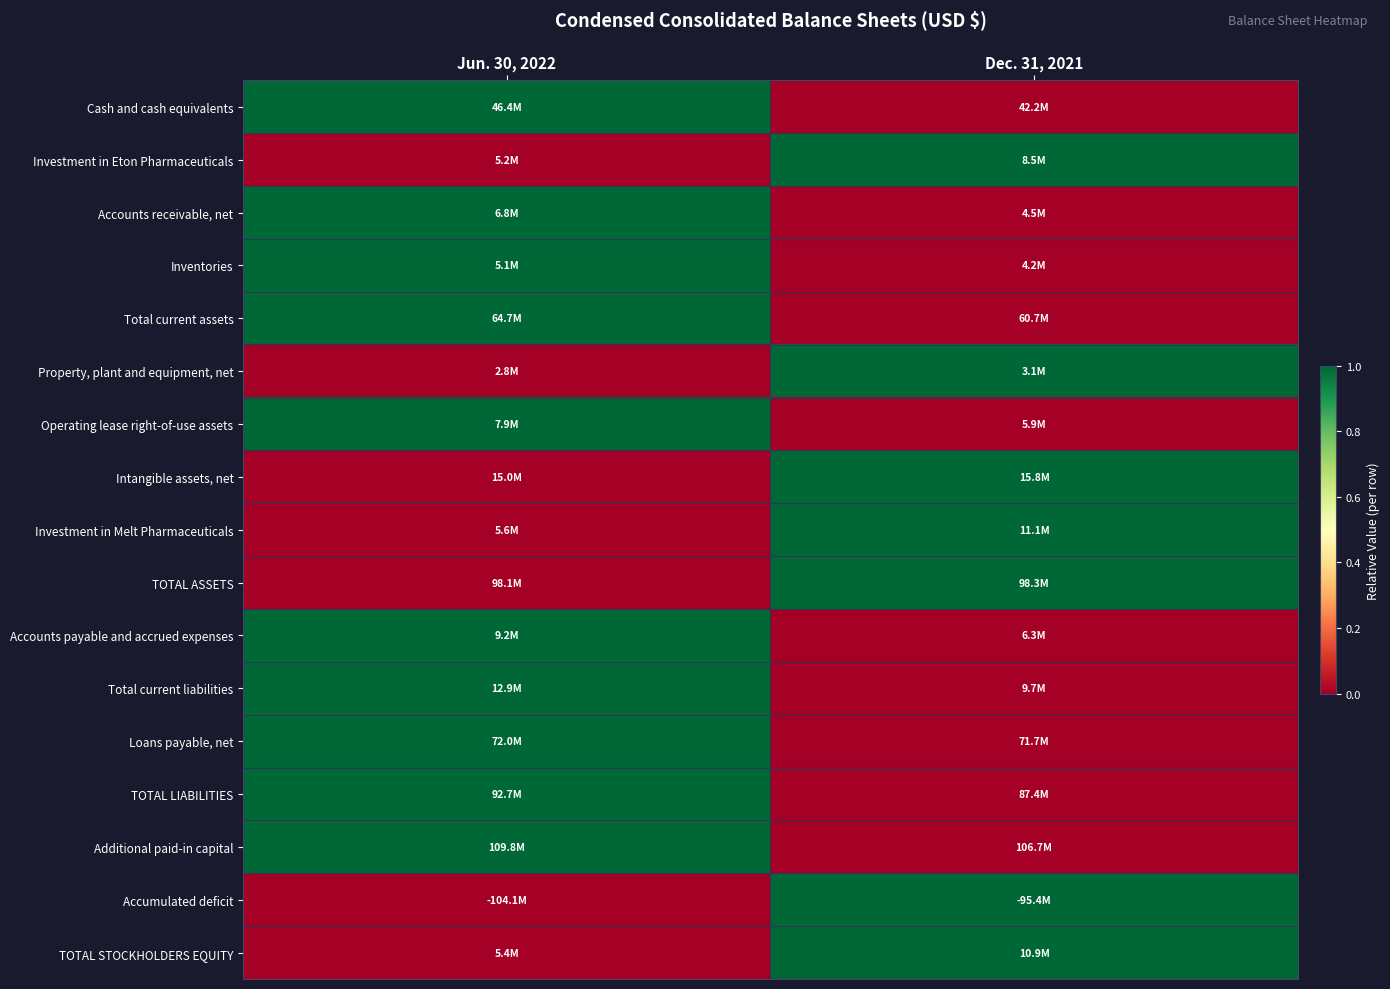

What is the spread (max minus min) of values at Dec. 31, 2021?

1